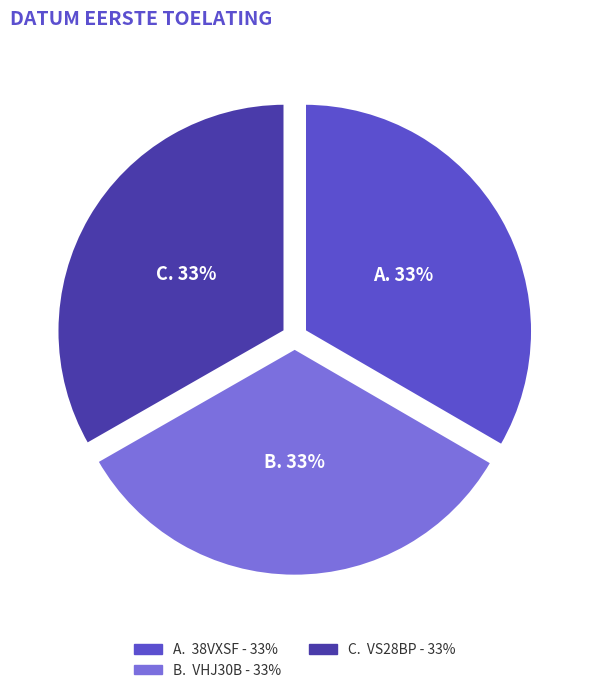

Is there any slice that represents more than half of the pie?

No